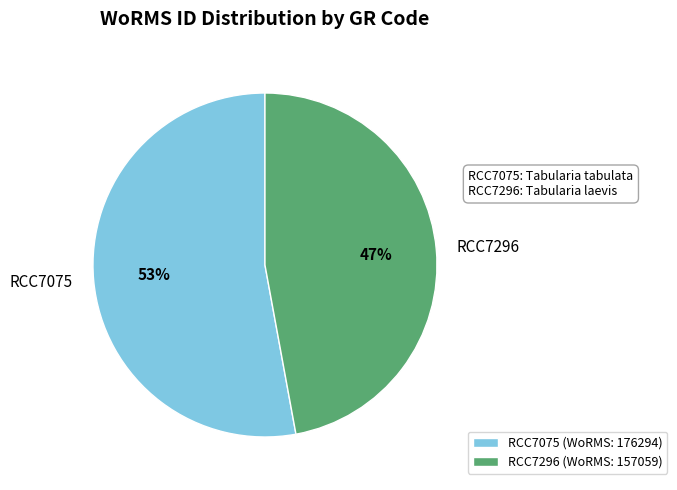

How many segments does this pie chart have?

2